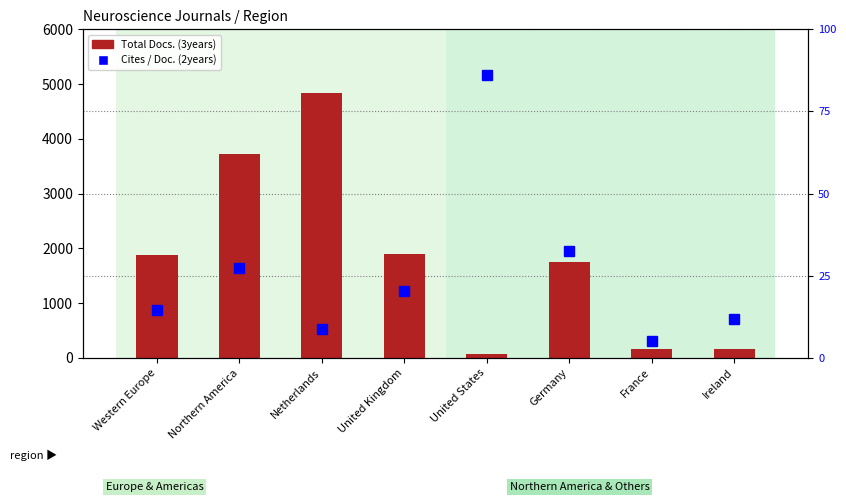

How many distinct data groups are displayed?

2